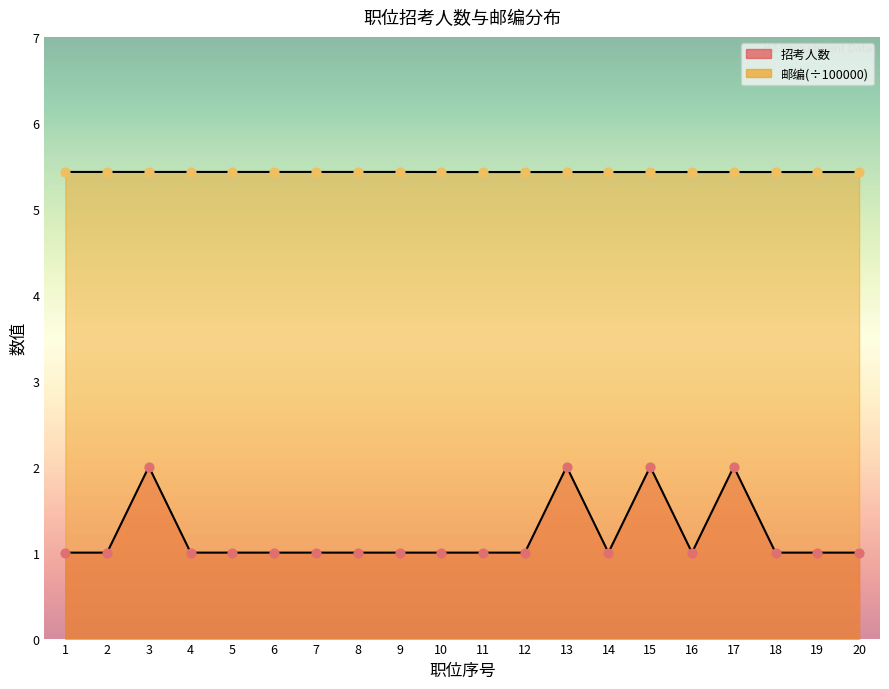

Which series contains the lowest Y value?

招考人数